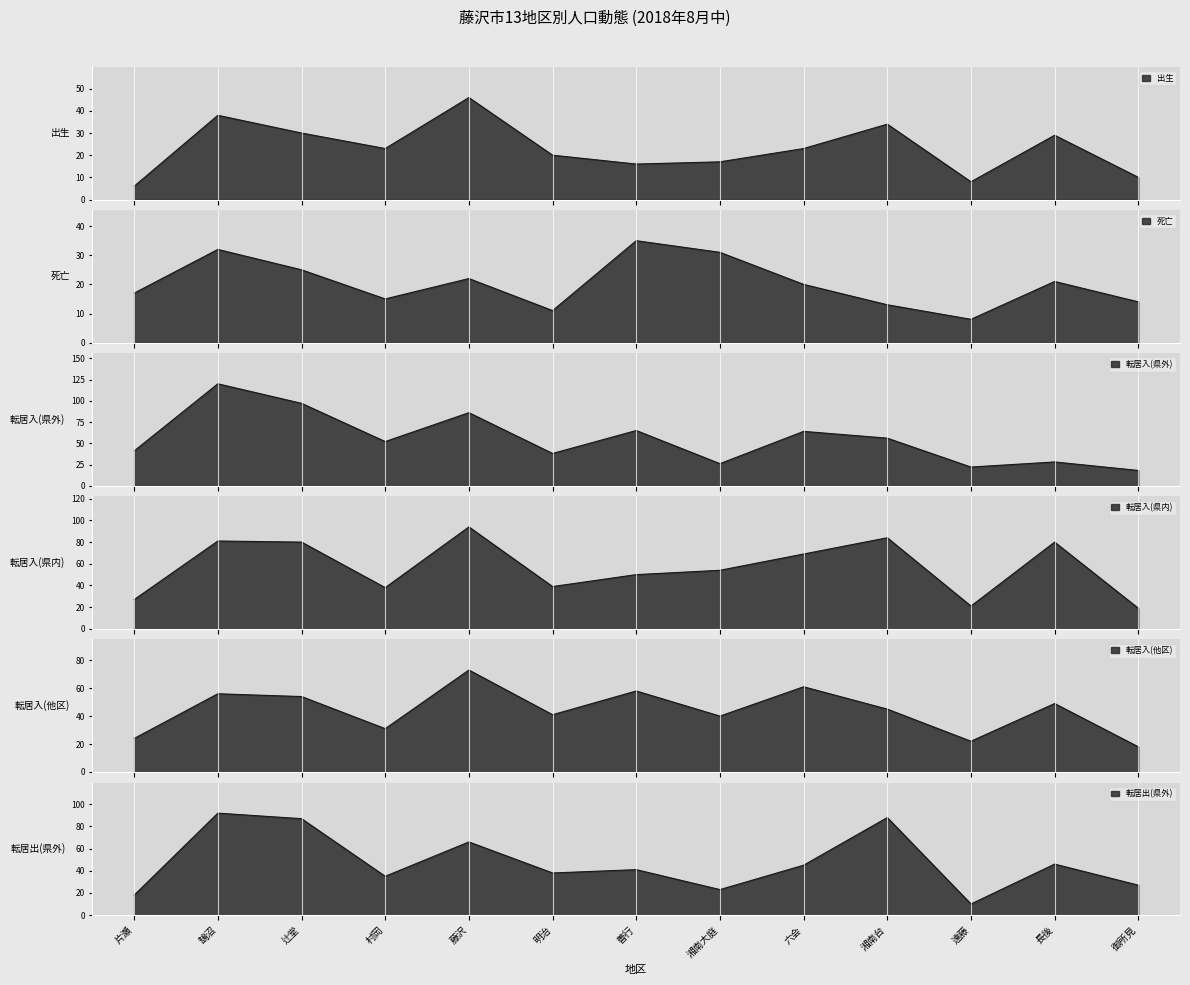

Which series has the largest total across all categories?

転居入(県内)